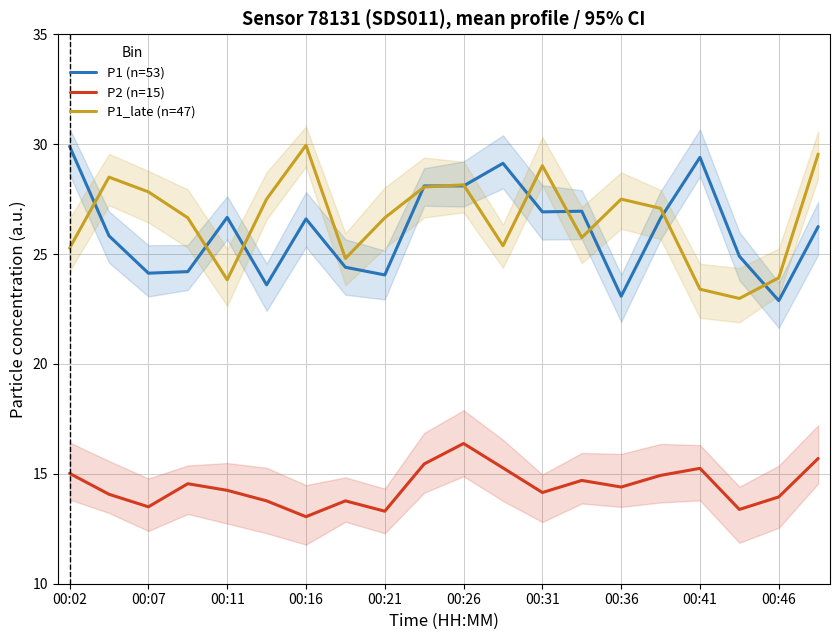

What is the difference between the maximum and second lowest values in the P1 (n=53) series?

6.8